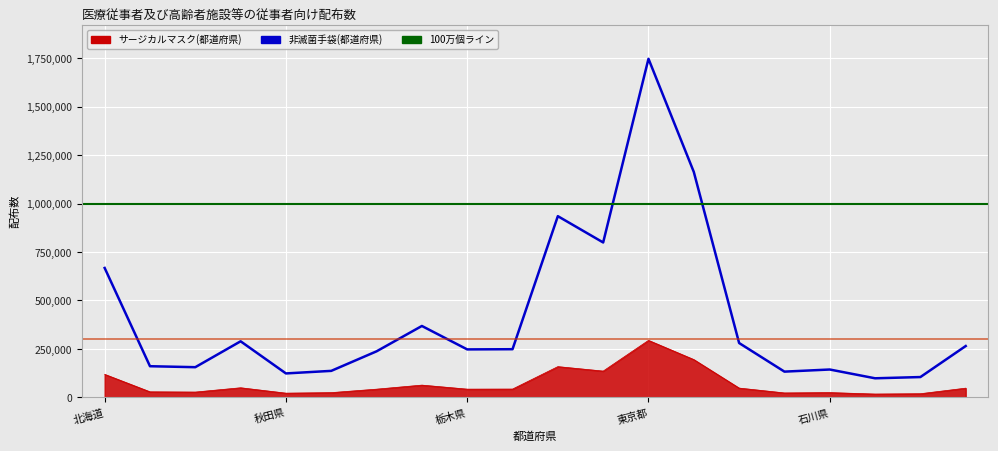

At which category does 非滅菌手袋(都道府県) reach its first local peak?

宮城県